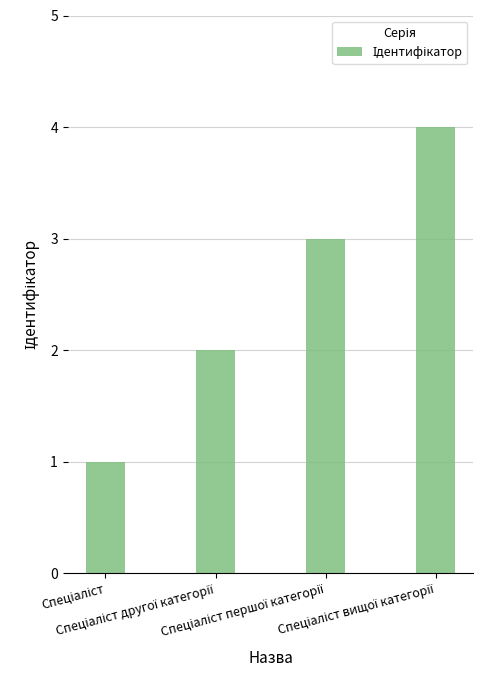

What is the greatest value displayed?

4